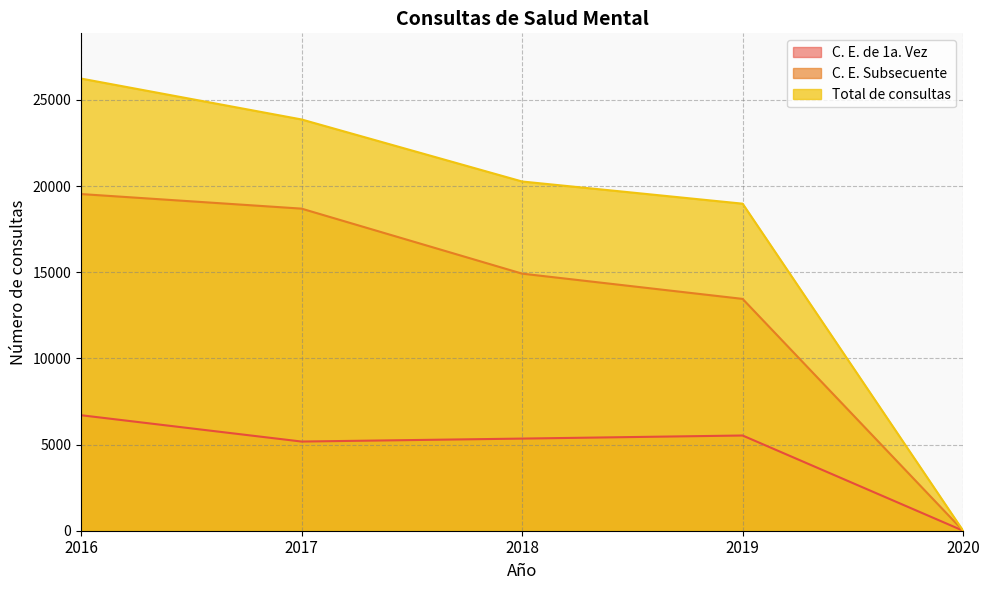

How many series are shown in this chart?

3